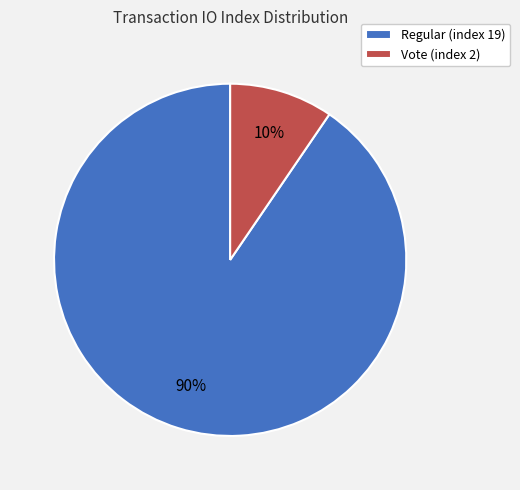

Which has a higher value, Vote (index 2) or Regular (index 19)?

Regular (index 19)